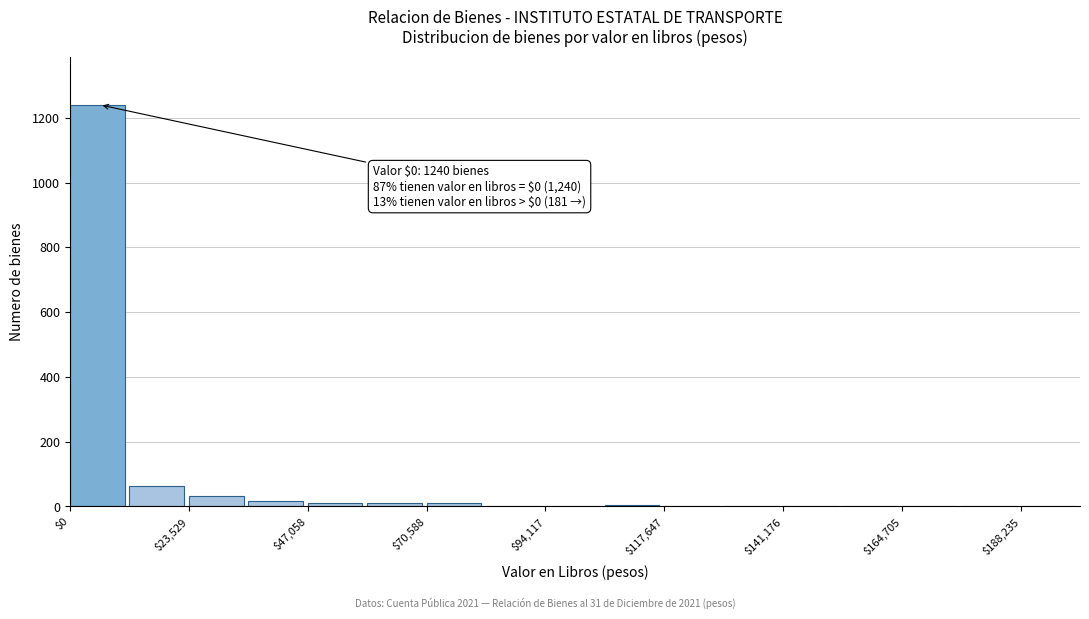

Read against the x-axis, roughly where is the centre of the tallest bar?

5000